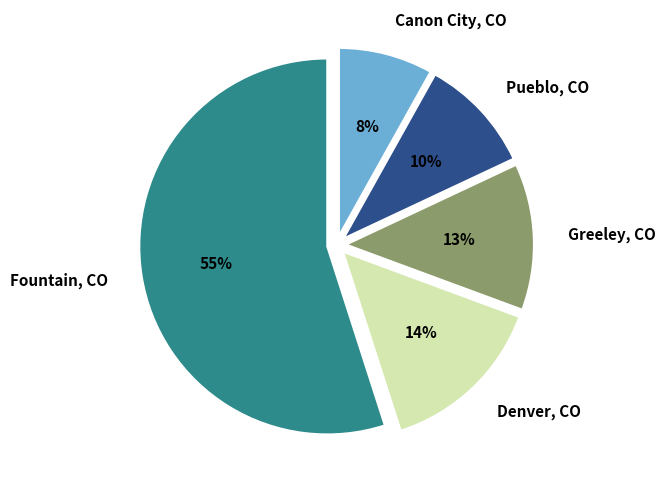

Does Fountain, CO represent more than half of the total?

Yes